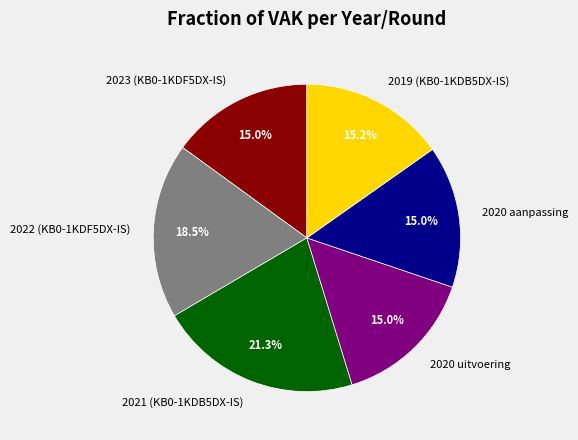

Which has a higher value, 2019 (KB0-1KDB5DX-IS) or 2021 (KB0-1KDB5DX-IS)?

2021 (KB0-1KDB5DX-IS)